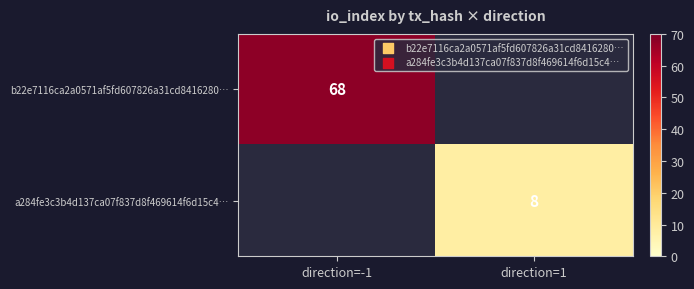

True or false: b22e7116ca2a0571af5fd607826a31cd8416280… has a value of 89 at direction=-1.

False